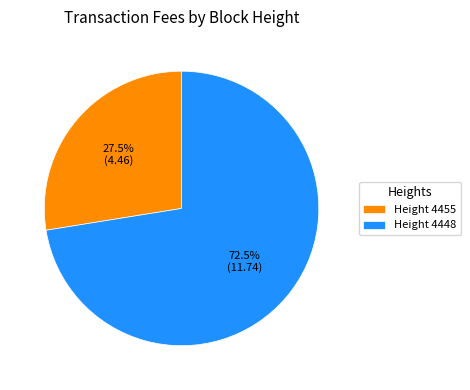

Rank the categories by value from highest to lowest.

Height 4448, Height 4455